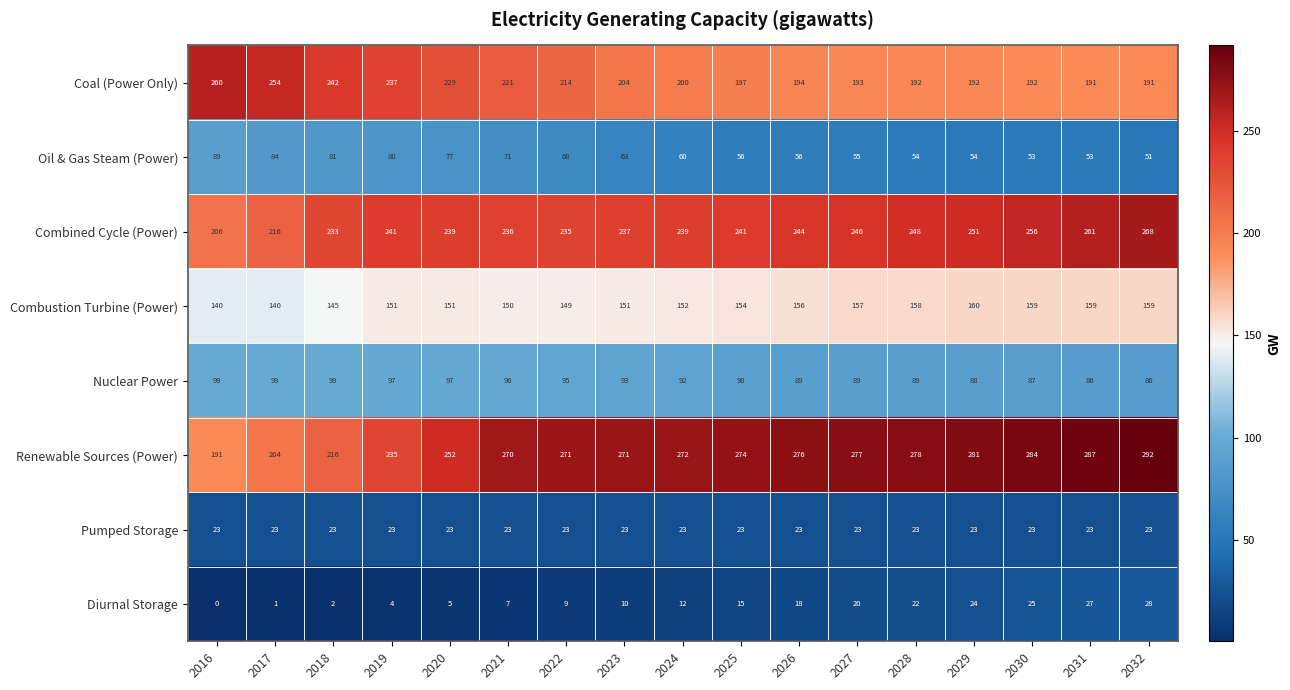

What is the lowest value of the Renewable Sources (Power) series?

191